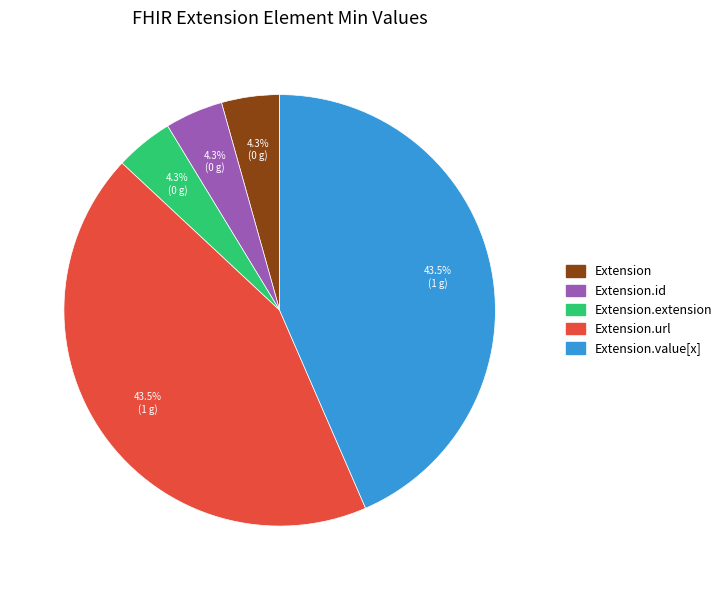

Count the number of slices in the pie.

5